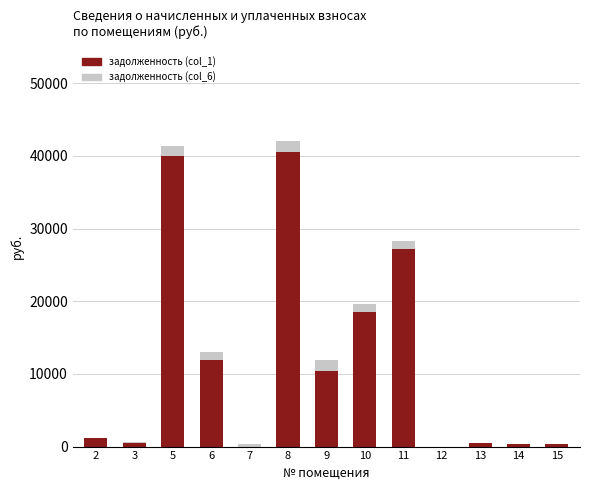

What is the highest value of the задолженность (col_1) series?

40552.0